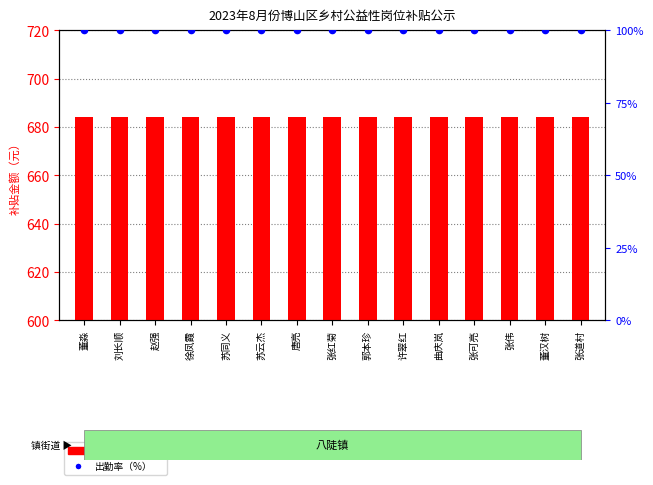

Is the value of 补贴金额（元） at 苏云杰 greater than the value of 出勤率（%） at 董淼?

Yes